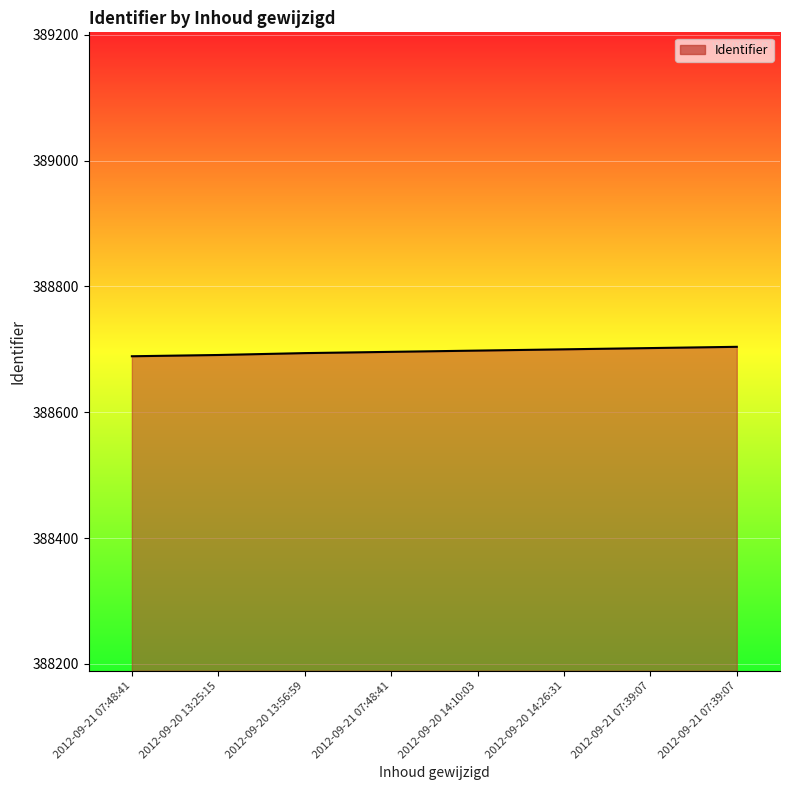

True or false: the data has more than 0 interior local peaks.

False